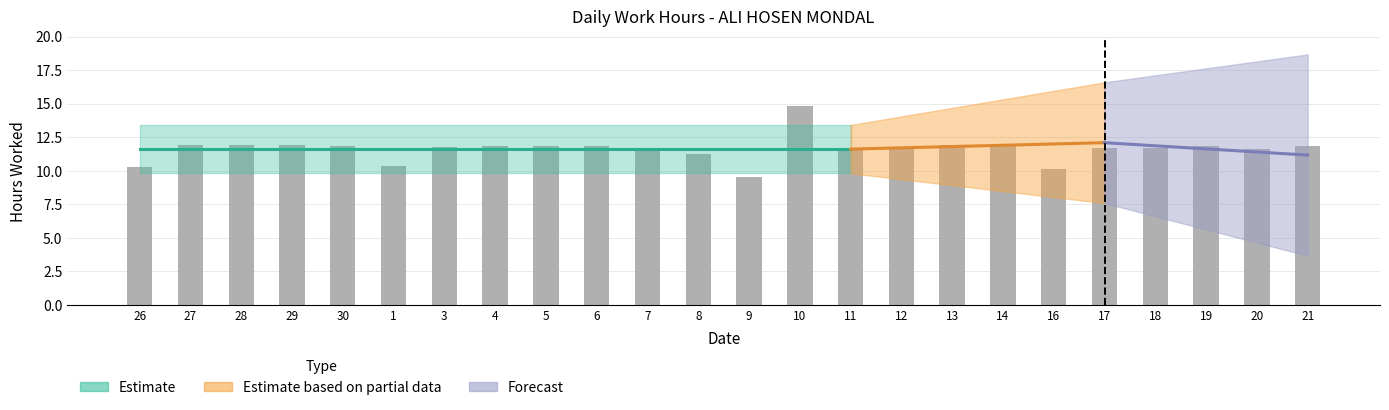

What position from the right is 13?

8